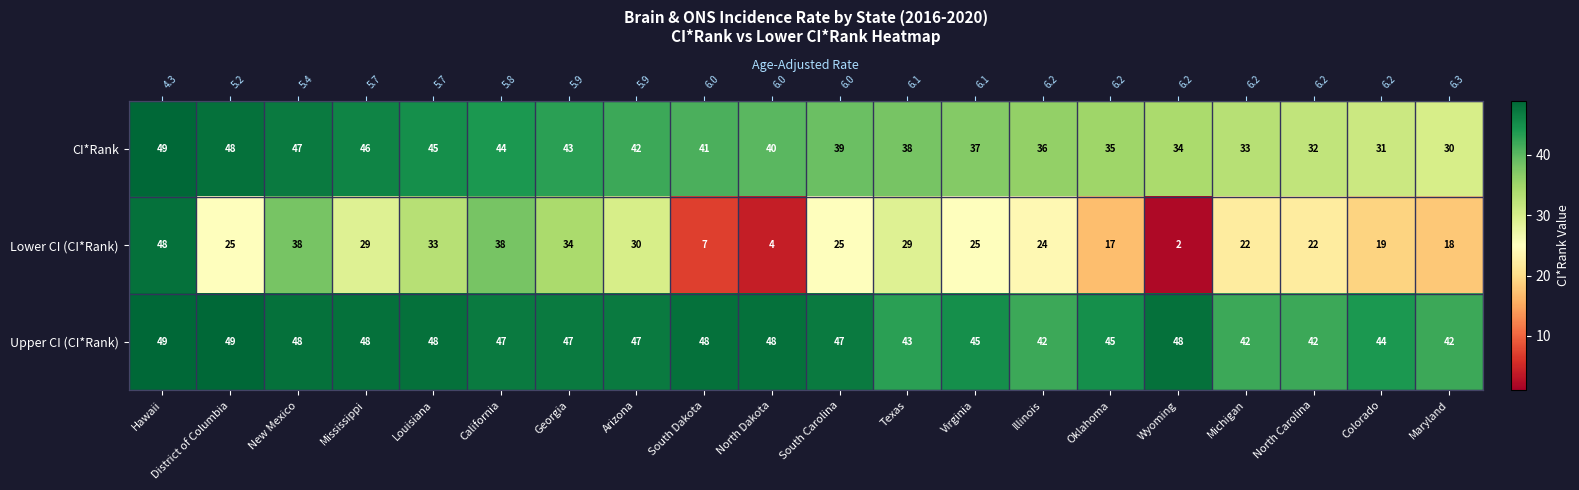

Rank the series at South Carolina from lowest to highest value.

Lower CI (CI*Rank), CI*Rank, Upper CI (CI*Rank)